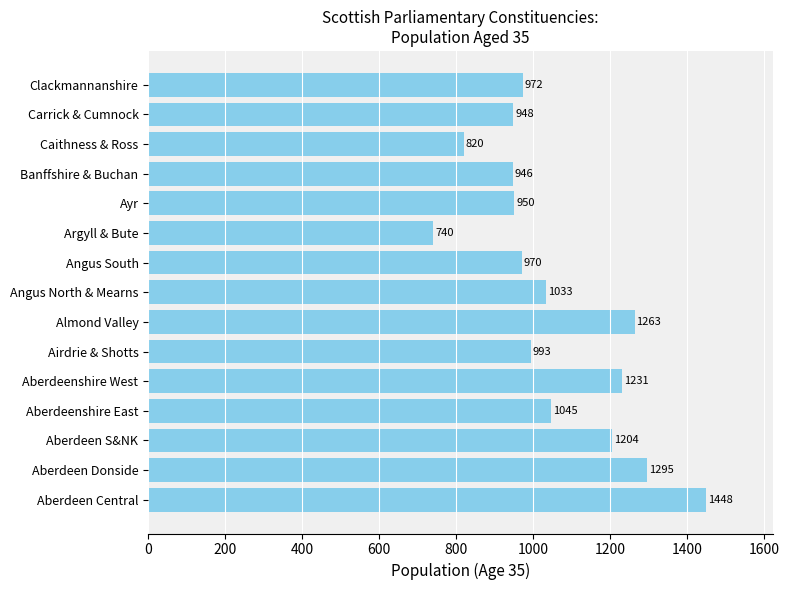

Reading top to bottom, what are all the values shown in this chart?

972	948	820	946	950	740	970	1033	1263	993	1231	1045	1204	1295	1448